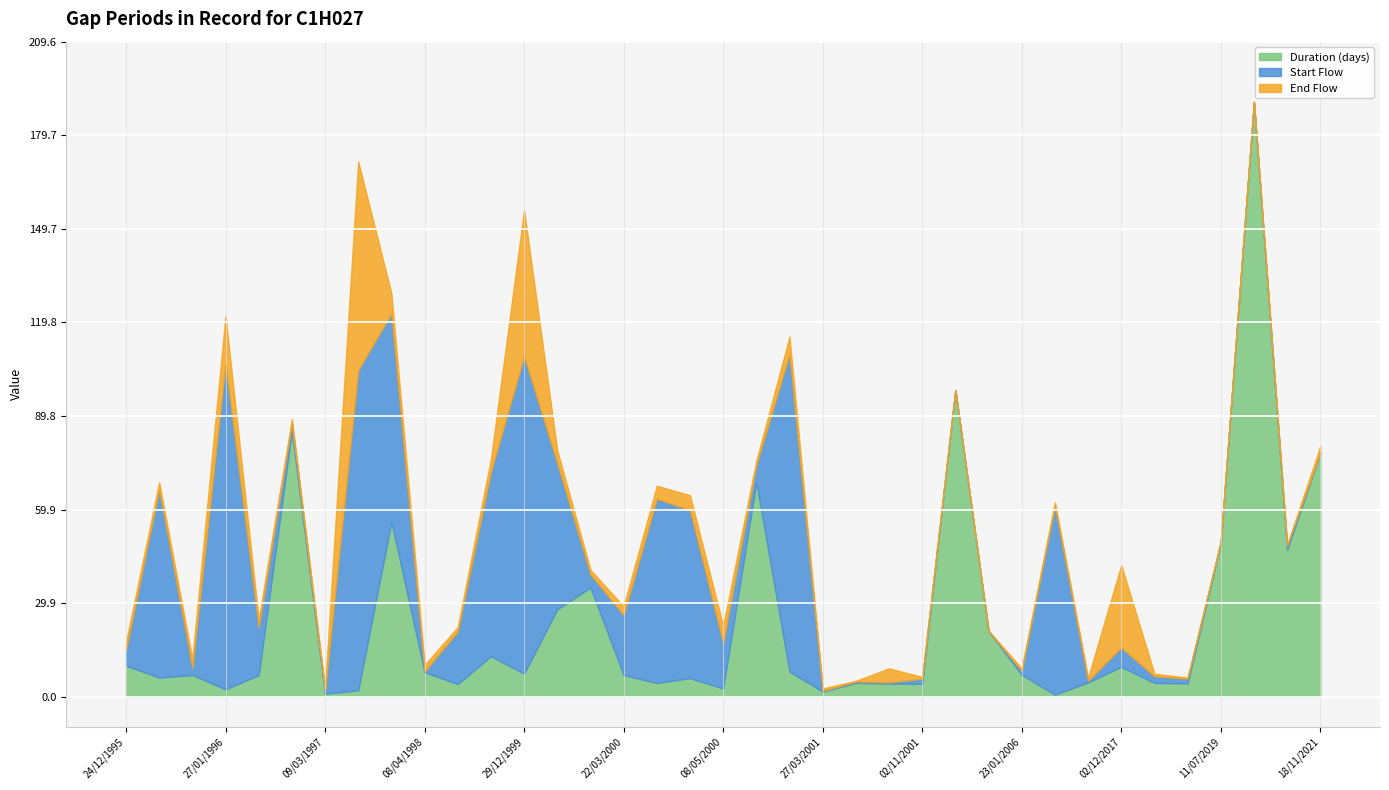

Reading right to left, transcribe all the data shown in this chart.

Start Flow: 0.2	1.4	0.3	0.4	1.5	2.1	6.2	0.5	60.4	1.2	0.1	0.0	1.6	0.4	0.4	0.2	101.5	5.5	14.5	53.7	59.0	19.2	4.2	46.7	101.5	59.0	16.8	0.2	66.7	102.4	0.9	2.5	15.3	104.1	2.3	60.2	4.9
End Flow: 2.1	0.2	0.3	0.2	0.3	0.8	26.4	1.0	1.2	0.8	0.1	0.0	0.6	4.5	0.2	0.7	5.7	1.4	5.5	4.8	4.2	2.8	1.5	4.2	46.7	4.2	1.4	2.1	6.4	66.7	0.8	1.4	2.5	15.3	2.8	2.3	2.5
Duration (days): 77.9	47.0	190.0	49.2	4.3	4.5	9.6	4.6	0.7	7.1	21.0	98.1	4.2	4.2	4.5	1.7	8.1	68.7	2.7	6.0	4.4	7.0	35.0	28.0	7.5	13.0	4.1	7.9	56.0	2.1	1.0	85.0	7.0	2.4	7.0	6.2	10.0